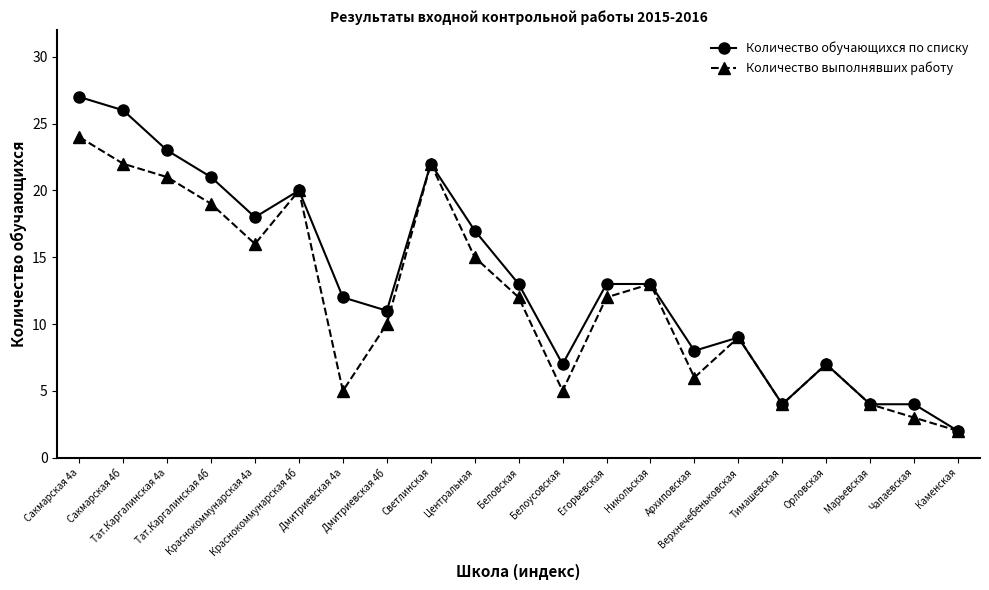

Is it true that Количество обучающихся по списку equals 4 at Чапаевская?

True